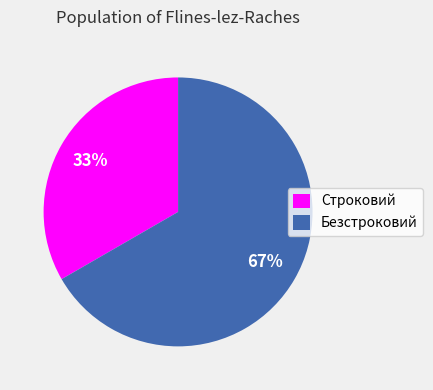

To the nearest percent, what is the combined percentage of Безстроковий and Строковий?

100%